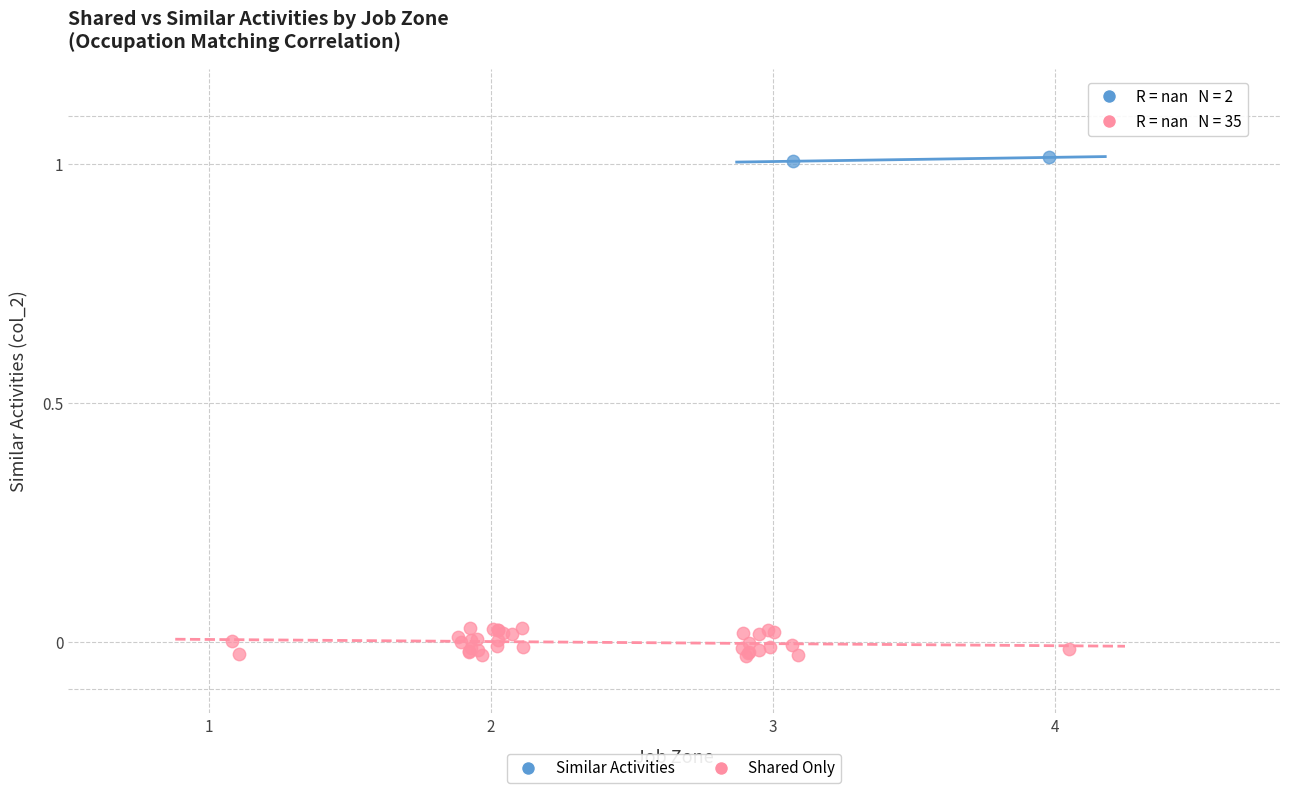

Which series contains the lowest Y value?

Shared Only